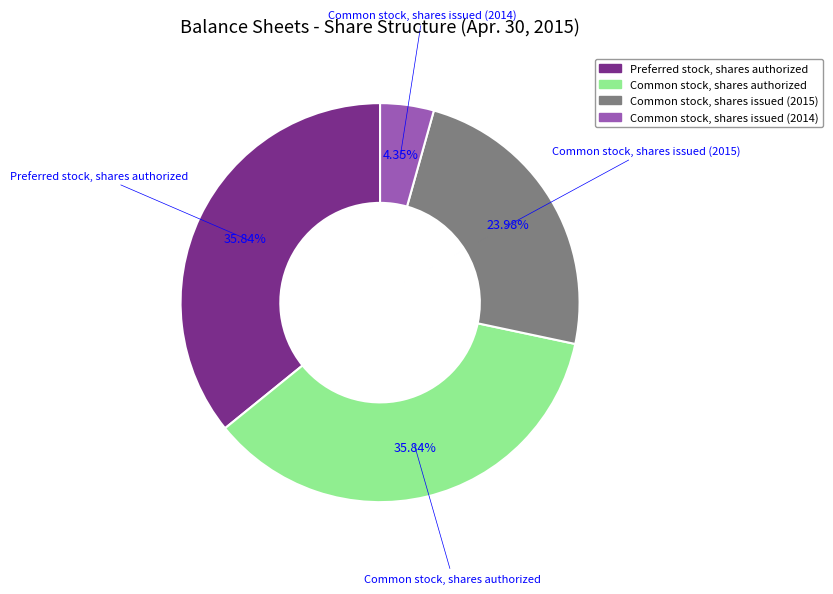

Does any single category account for the majority?

No